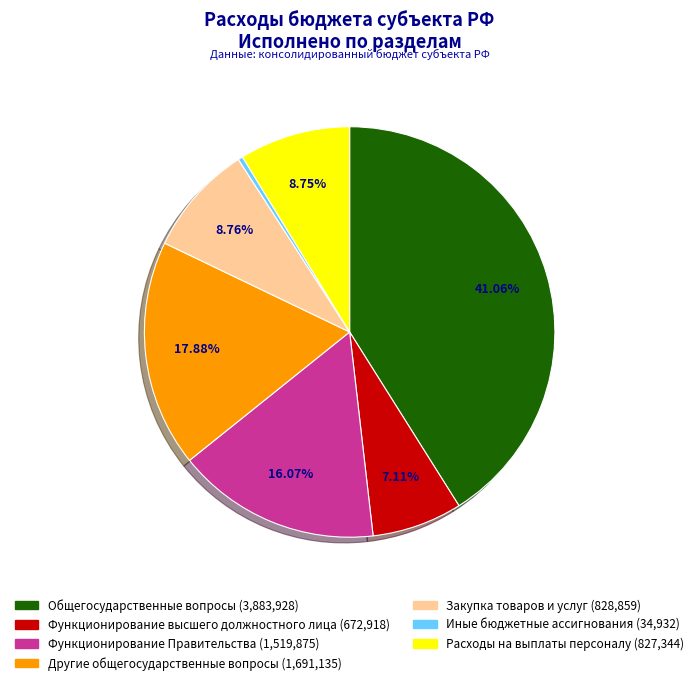

Count the number of slices in the pie.

7